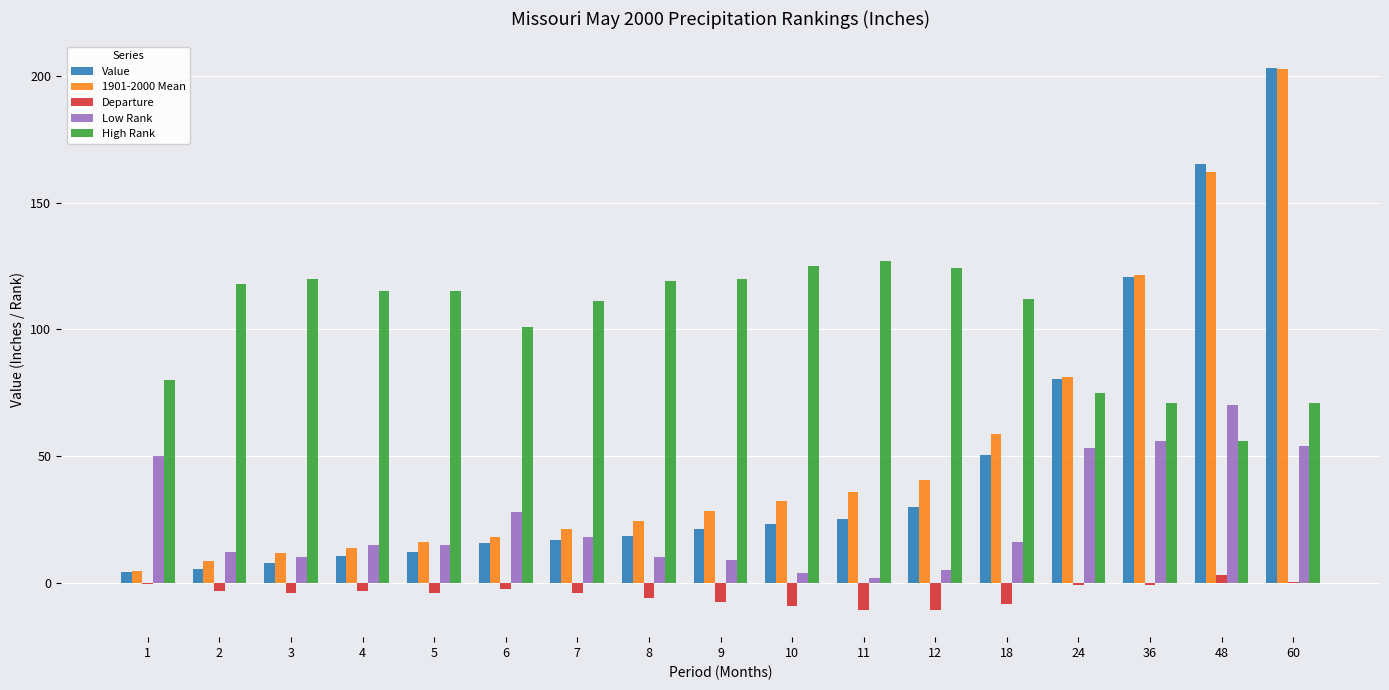

At which category is the sum across all series the highest?

60